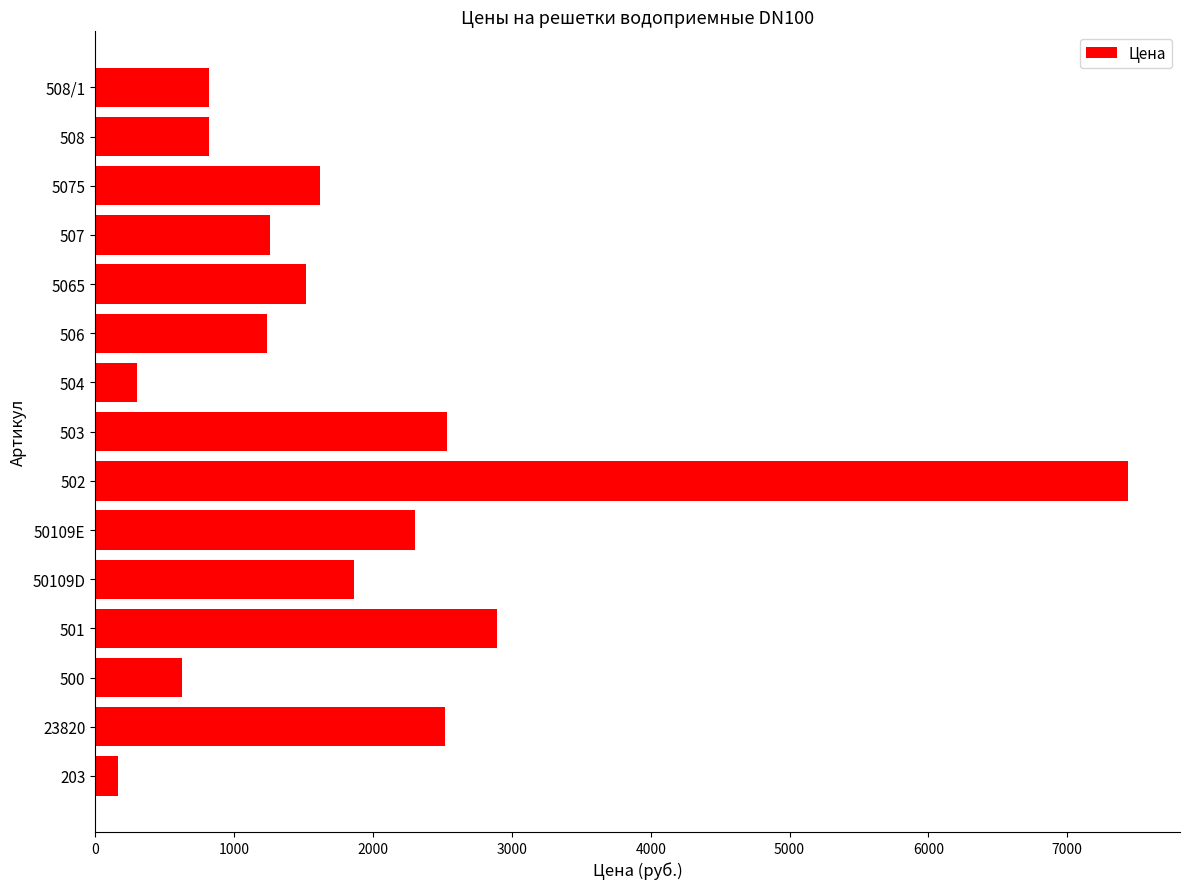

What is the maximum value shown in the chart?

7440